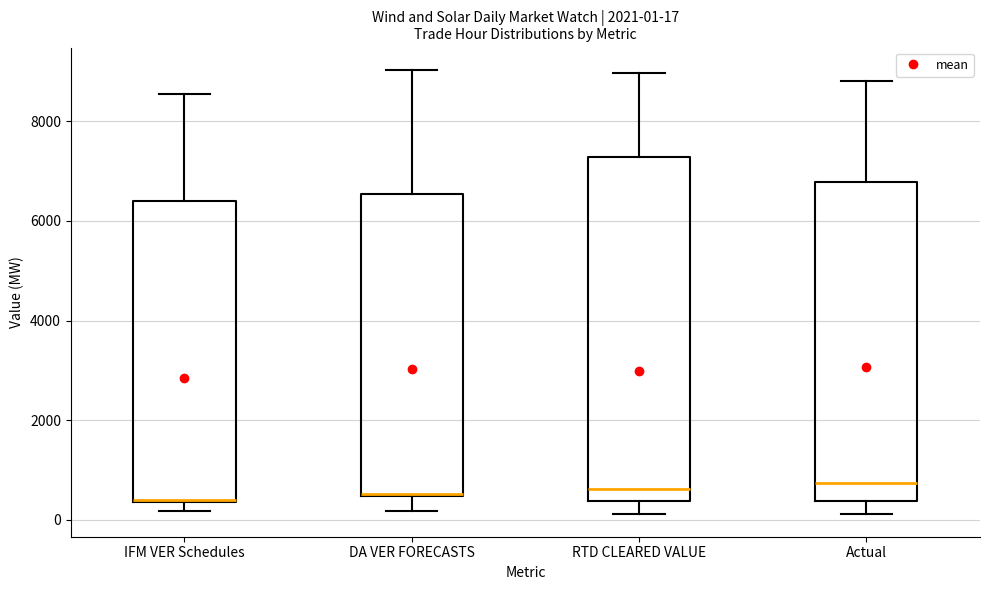

Comparing the boxes themselves (not the whiskers), which one is the tallest?

RTD CLEARED VALUE